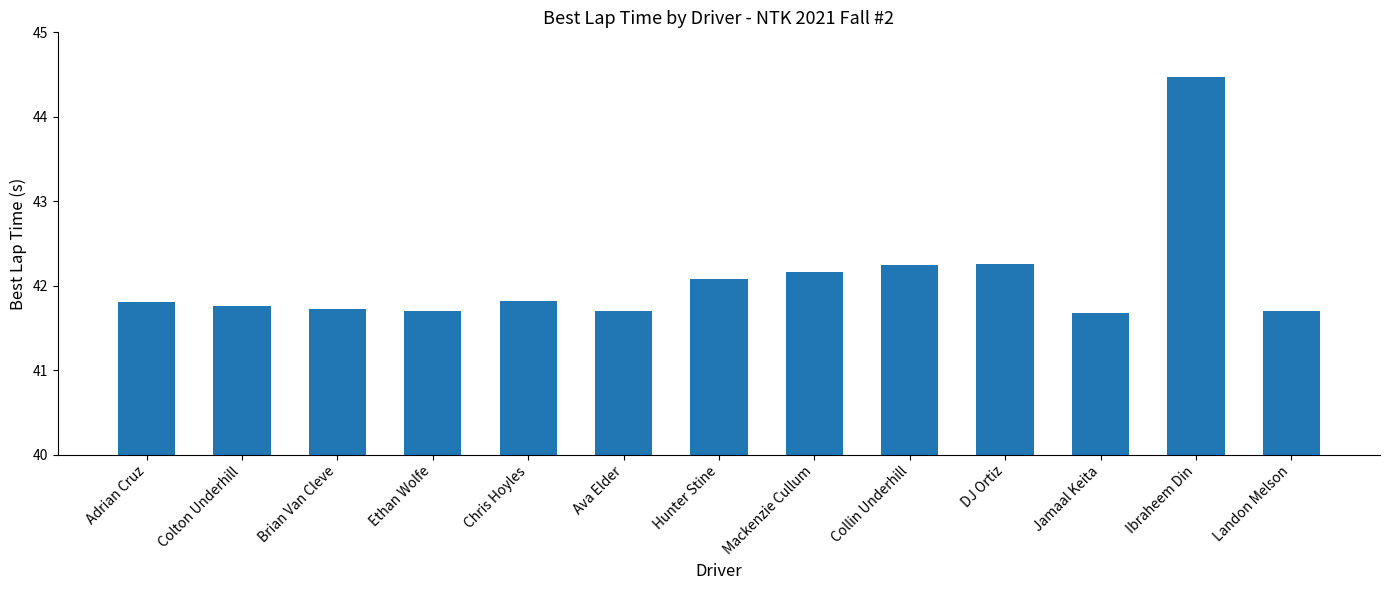

The value at Chris Hoyles is 10.4. True or false?

False